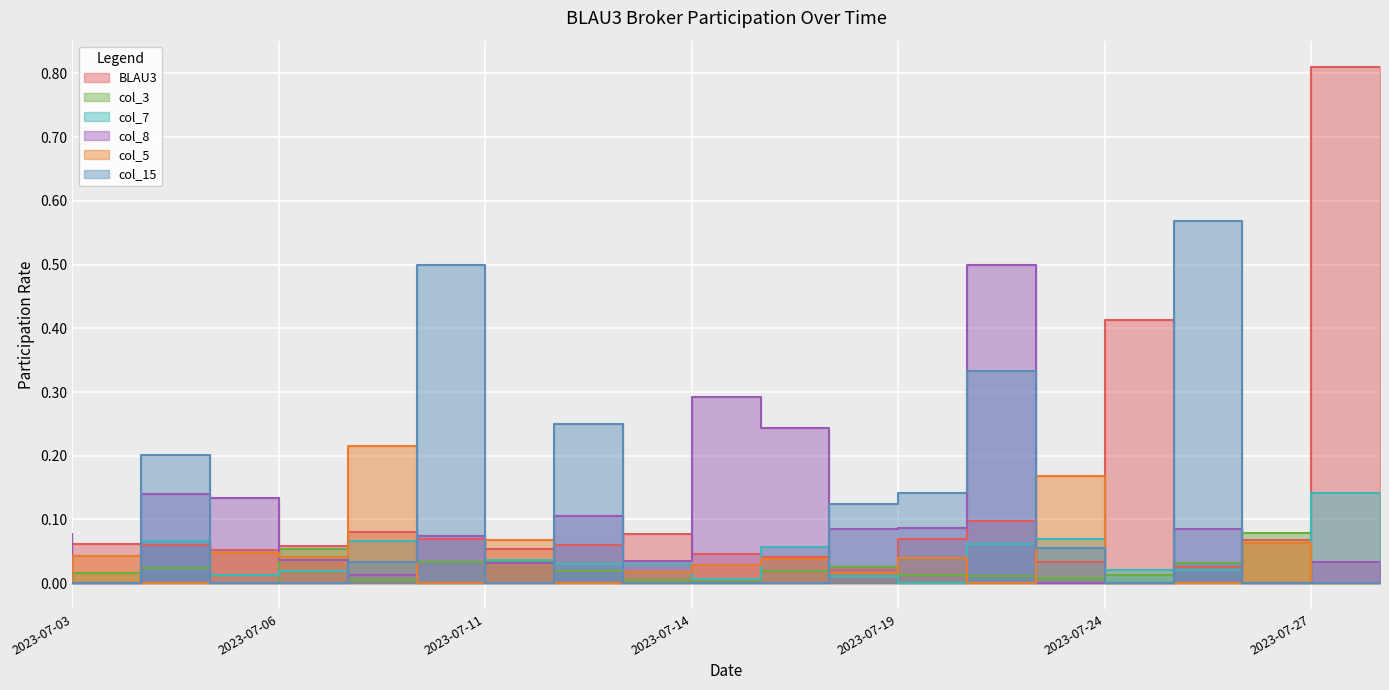

What is the total value across all series at 2023-07-21?

1.0